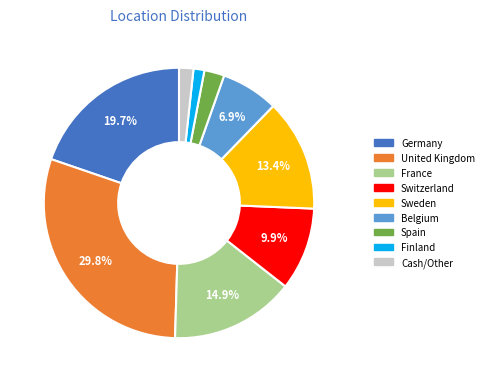

Is there a majority slice in this chart?

No